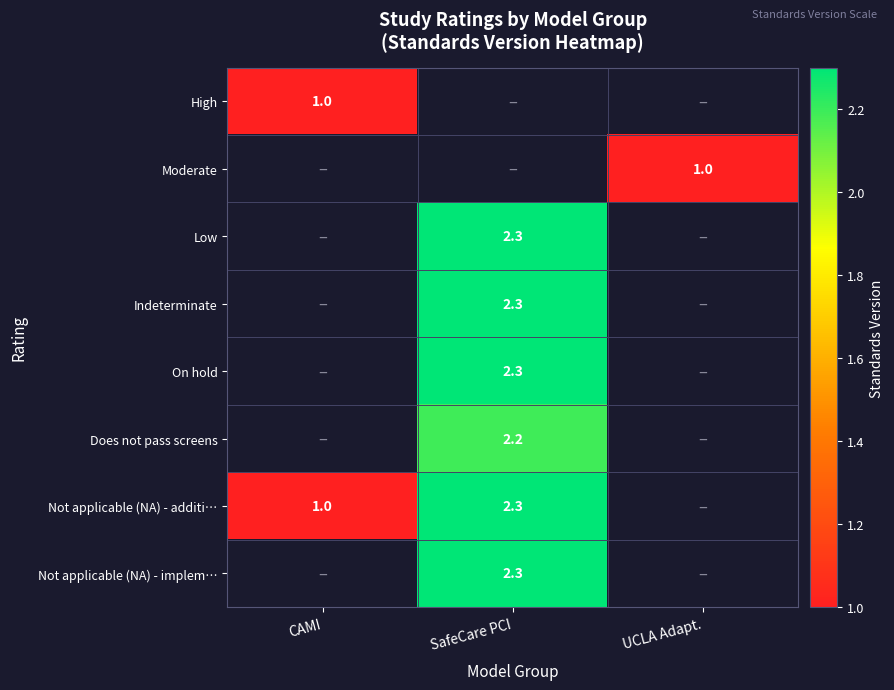

Is it true that Not applicable (NA) - additi… equals 1.0 at CAMI?

True